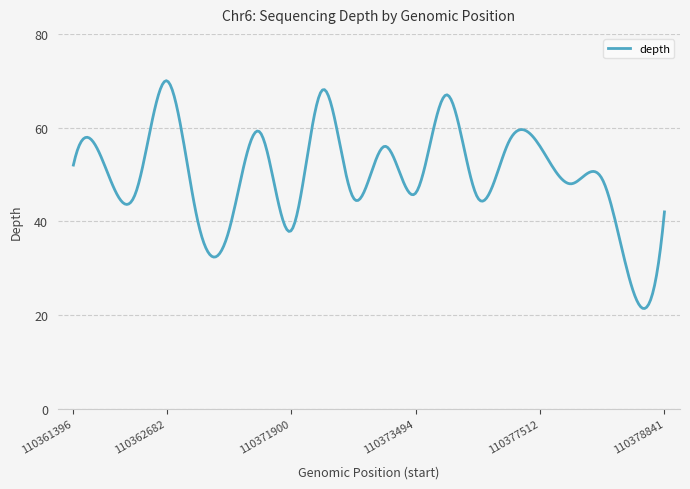

What is the greatest value displayed?

70.0